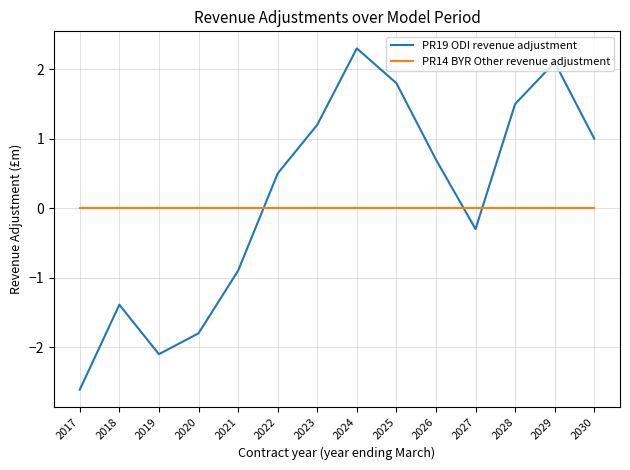

Between 2028 and 2030, which series saw the biggest shift?

PR19 ODI revenue adjustment